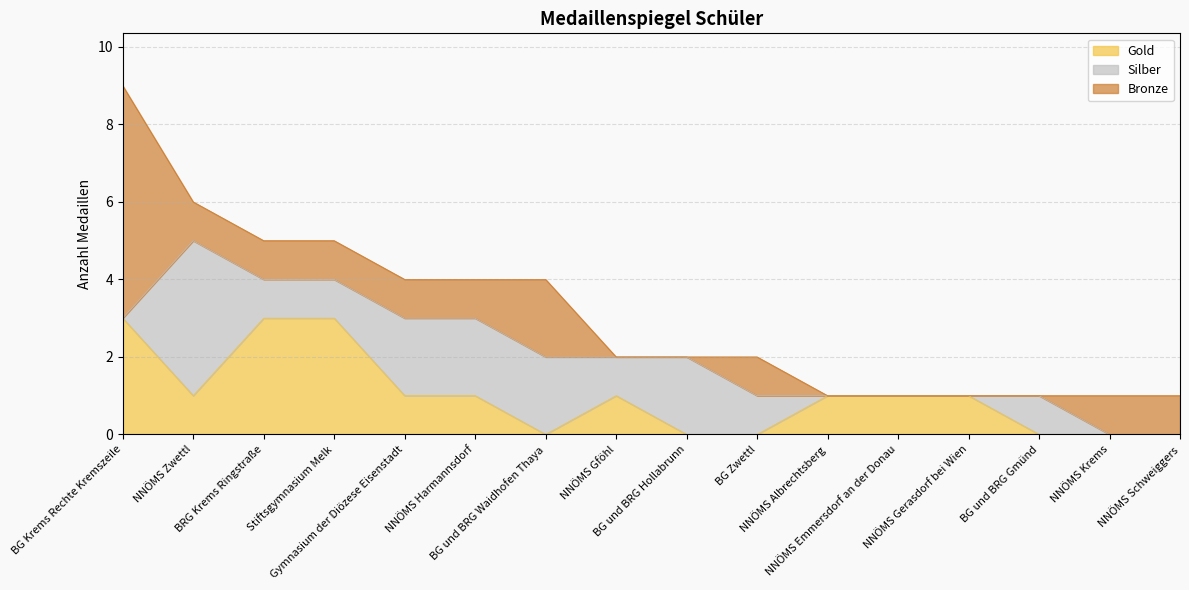

What is the greatest value displayed?

6